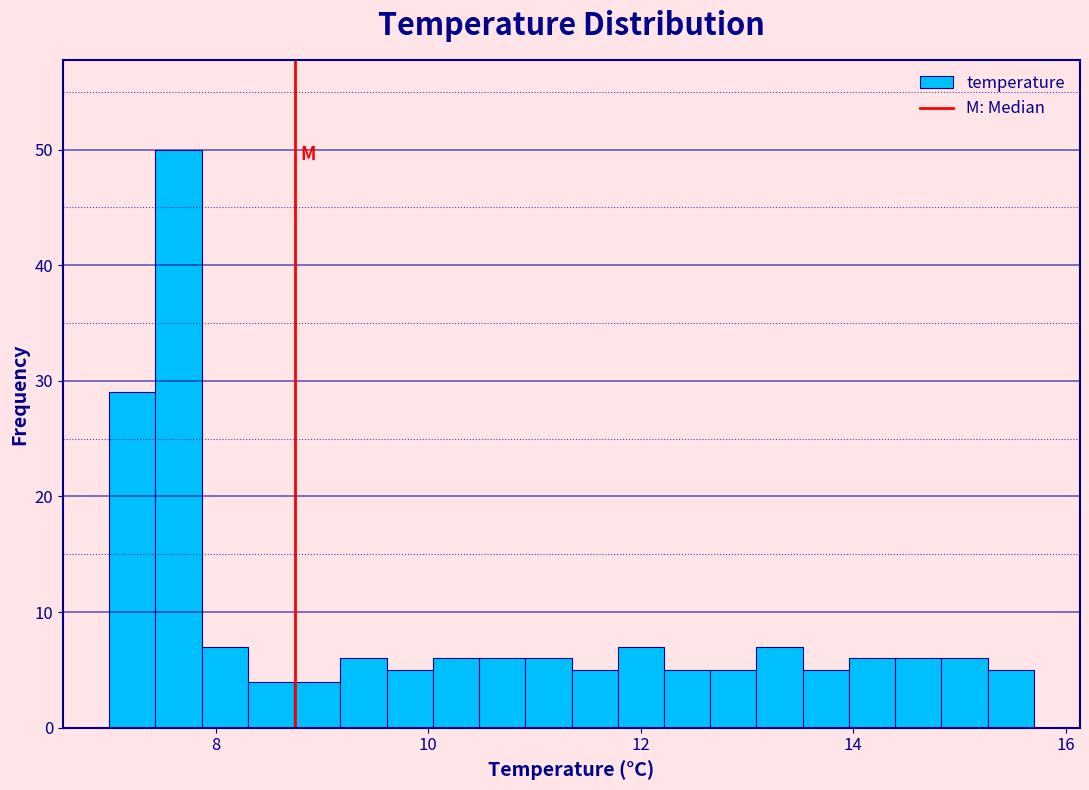

Around what value on the x-axis is the tallest bar? Give the approximate position of its centre, as read against the axis.

7.6